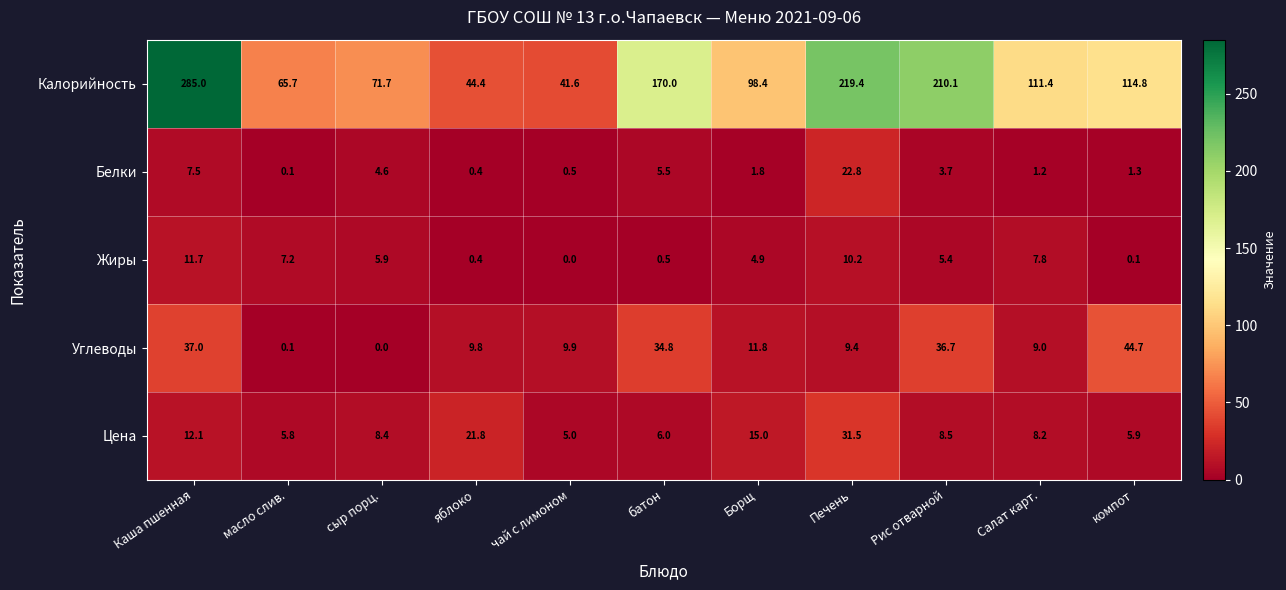

The Жиры series shows 0.1 at компот. True or false?

True